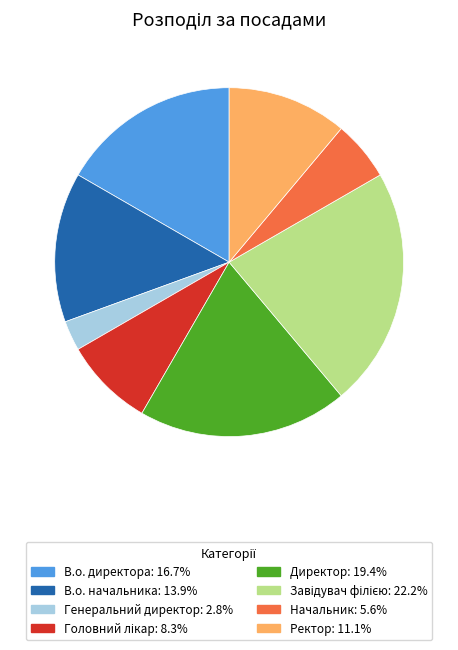

The Генеральний директор slice represents 3% of the pie. True or false?

True